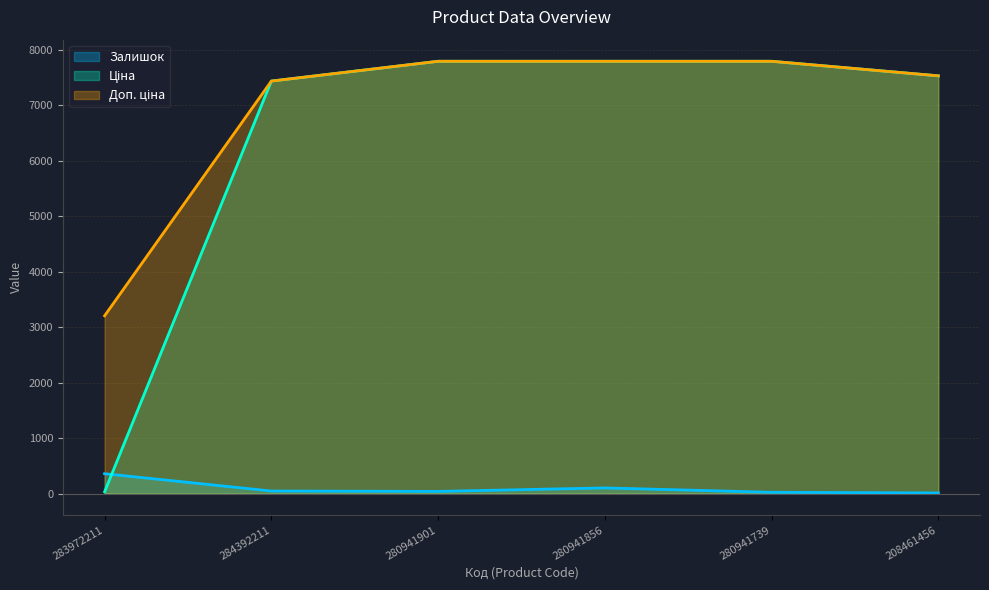

At which category is the sum across all series the highest?

280941856